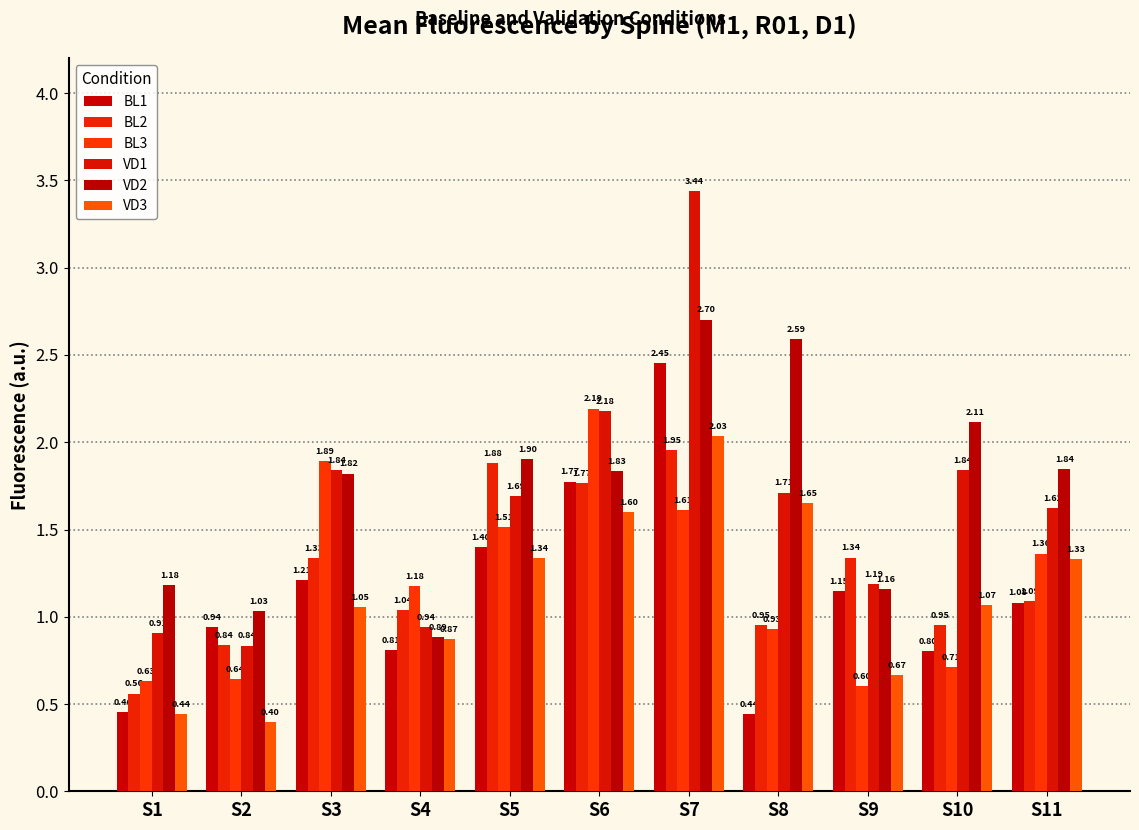

Is the value of VD1 at S1 greater than the value of BL1 at S5?

No